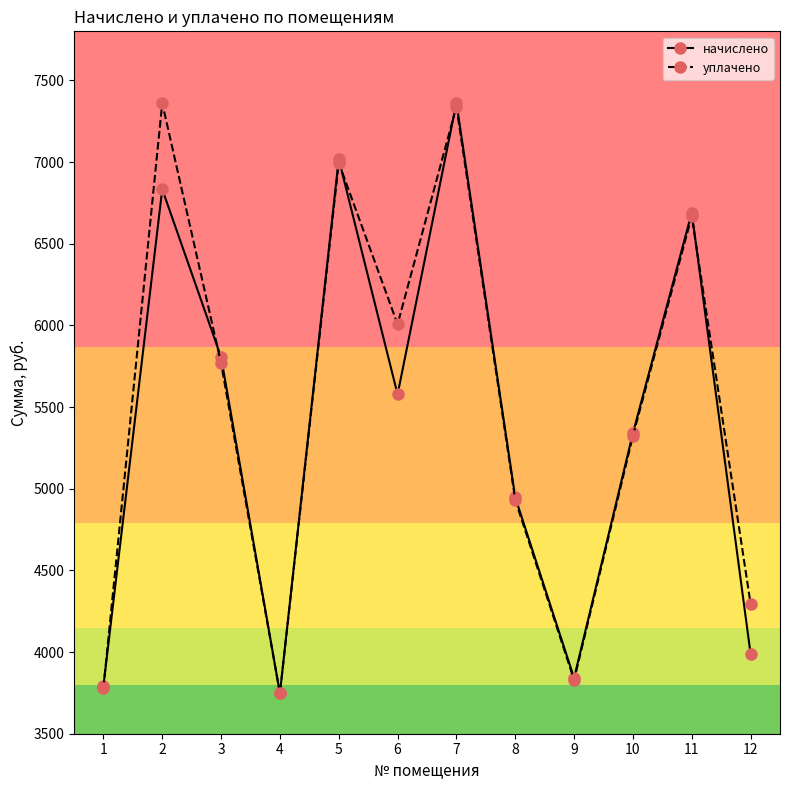

What is the sum of all уплачено values?

66046.4